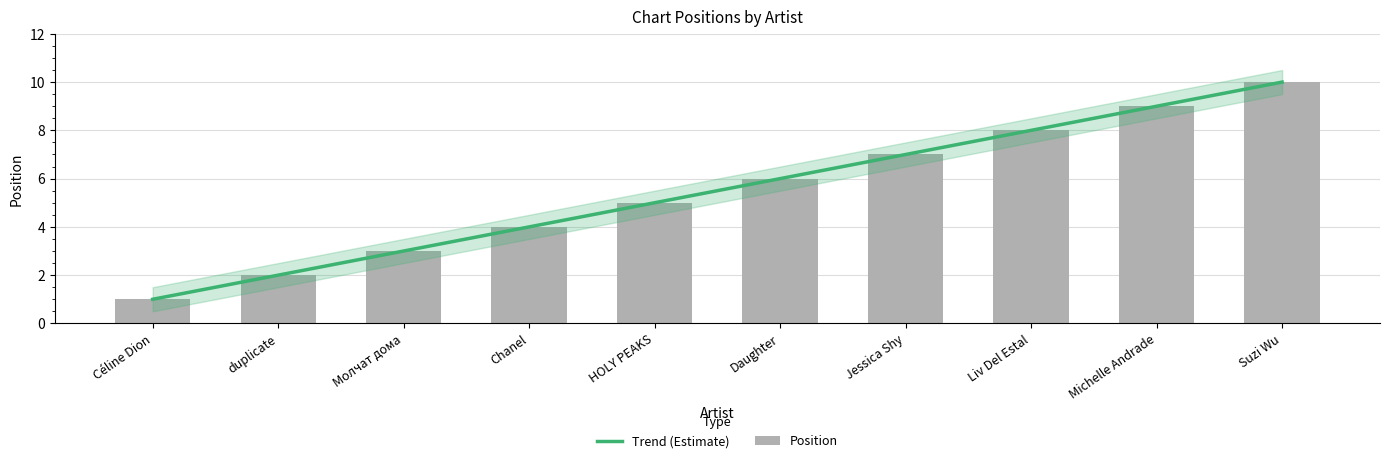

Is it true that the value at Молчат дома is 3?

True